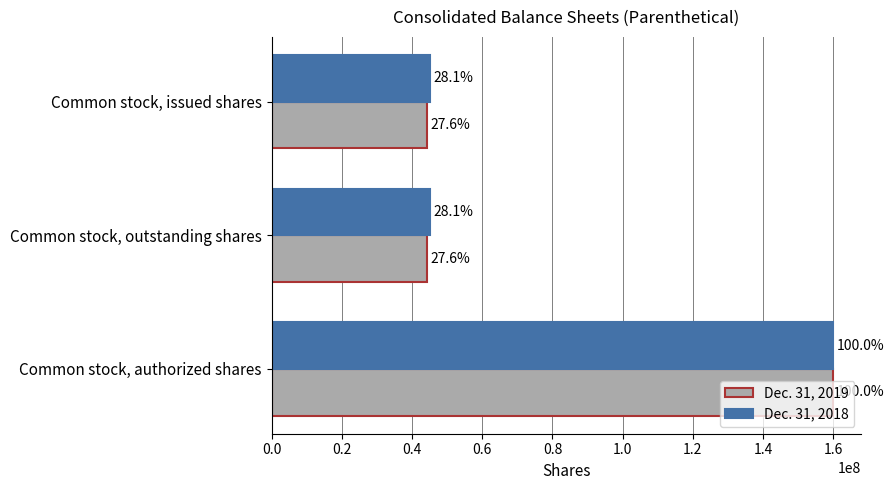

Reading right to left, list all the values displayed in this chart.

Dec. 31, 2019: 160000000	44209000	44209000
Dec. 31, 2018: 160000000	44998000	44998000